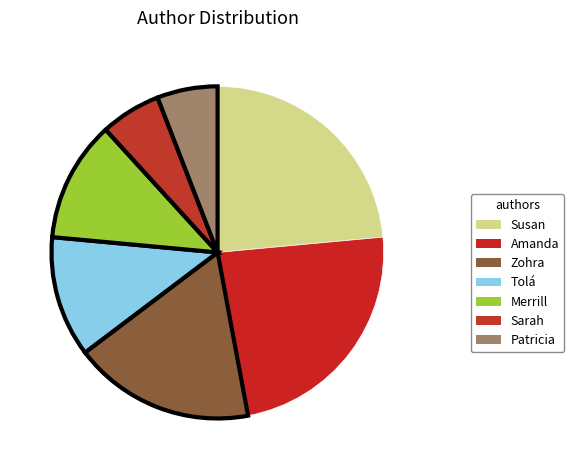

Count the number of slices in the pie.

7